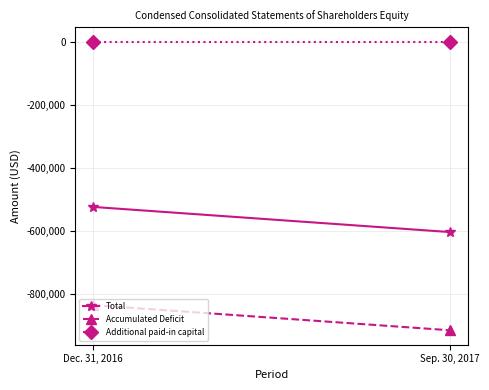

What position from the left is Sep. 30, 2017?

2